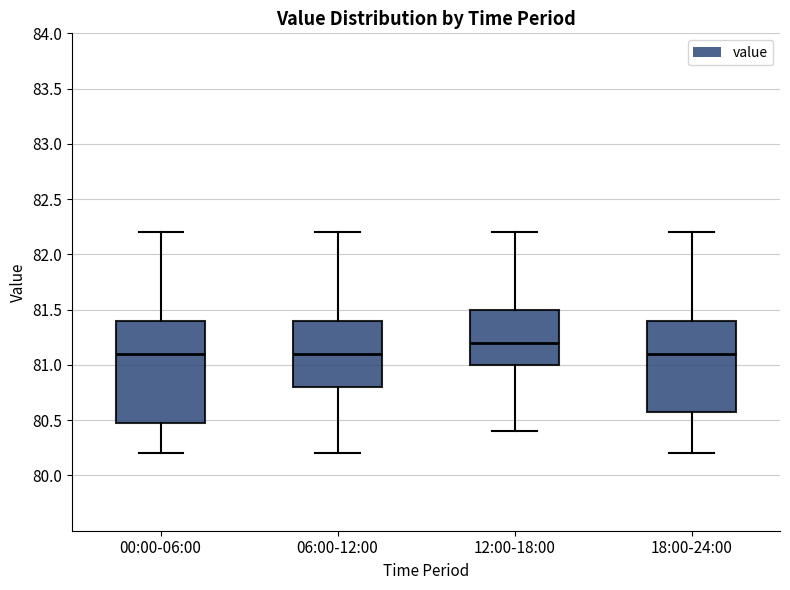

Reading left to right, transcribe this box plot: for each box, give where its median line is, the range the box spans, and where its two whiskers end, as read against the y-axis. The values are not printed on the chart, so give them approximately, as read against the axis.

00:00-06:00: median 81.1, box 80.5 to 81.4, whiskers 80.2 to 82.2
06:00-12:00: median 81.1, box 80.8 to 81.4, whiskers 80.2 to 82.2
12:00-18:00: median 81.2, box 81.0 to 81.5, whiskers 80.4 to 82.2
18:00-24:00: median 81.1, box 80.6 to 81.4, whiskers 80.2 to 82.2